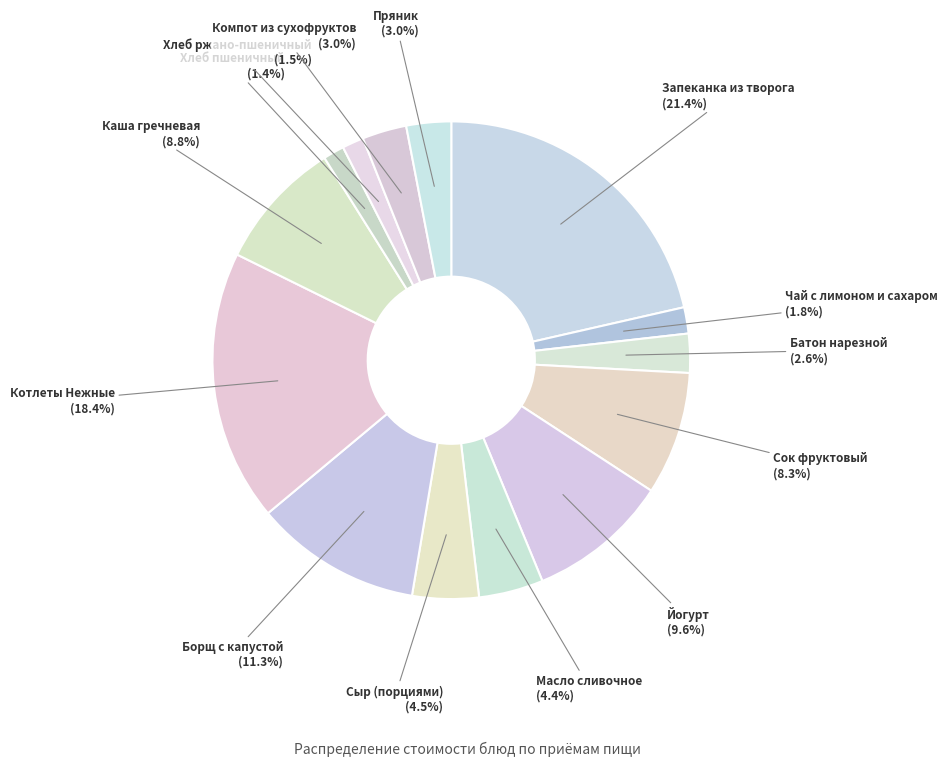

Which category has the biggest portion of the pie?

Запеканка из творога